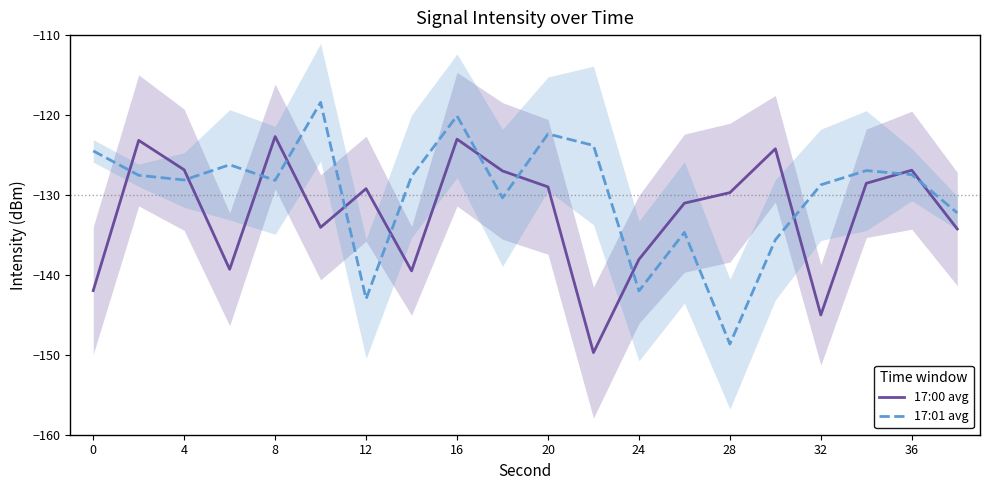

What is the difference between the maximum and second lowest values in the 17:00 avg series?

22.3